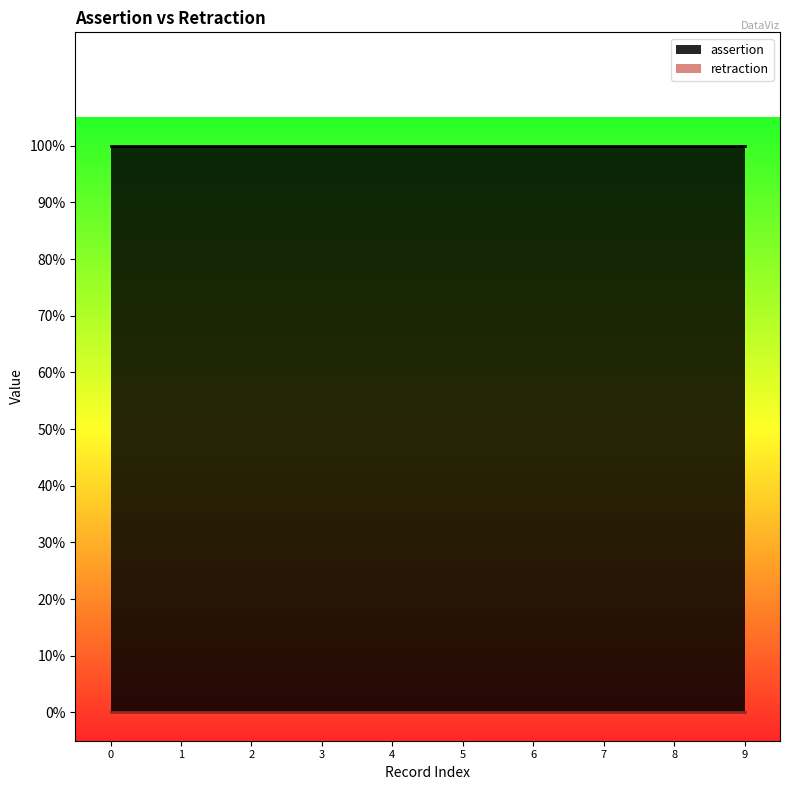

Reading left to right, what are all the values shown in this chart?

assertion: DOID:5039_rdfs:label=1	DOID:5039_oio:hasExactSynonym=1	DOID:5039_oio:hasDbXref_MESH=1	DOID:5039_oio:hasDbXref_UMLS=1	DOID:5039_rdf:type=1	DOID:5039_oio:inSubset=1	DOID:5039_oio:hasDbXref_NCI=1	DOID:5039_oio:id=1	DOID:5039_rdfs:subClassOf=1	DOID:5039_oio:hasOBONamespace=1
retraction: DOID:5039_rdfs:label=0	DOID:5039_oio:hasExactSynonym=0	DOID:5039_oio:hasDbXref_MESH=0	DOID:5039_oio:hasDbXref_UMLS=0	DOID:5039_rdf:type=0	DOID:5039_oio:inSubset=0	DOID:5039_oio:hasDbXref_NCI=0	DOID:5039_oio:id=0	DOID:5039_rdfs:subClassOf=0	DOID:5039_oio:hasOBONamespace=0